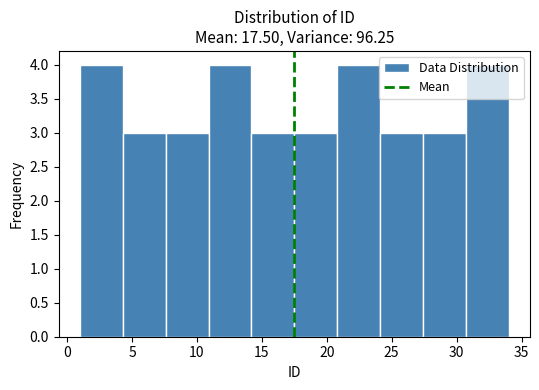

Reading left to right, list every bar in this chart as the range it spans on the x-axis followed by its height. Neither the bar edges nor the heights are printed on the chart, so give them approximately, as read against the axes.

1.0 to 4.3: 4
4.3 to 7.6: 3
7.6 to 10.9: 3
10.9 to 14.2: 4
14.2 to 17.5: 3
17.5 to 20.8: 3
20.8 to 24.1: 4
24.1 to 27.4: 3
27.4 to 30.7: 3
30.7 to 34.0: 4